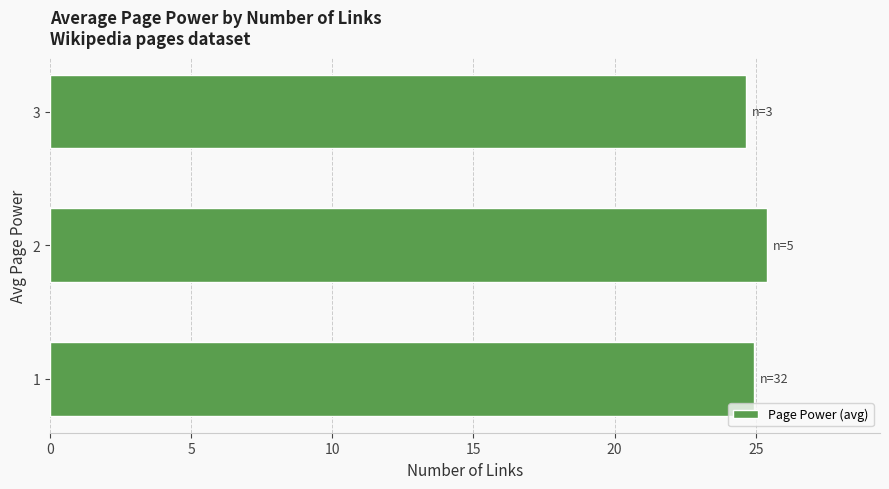

Approximately how many times larger is the value at 2 compared to 1?

1.0